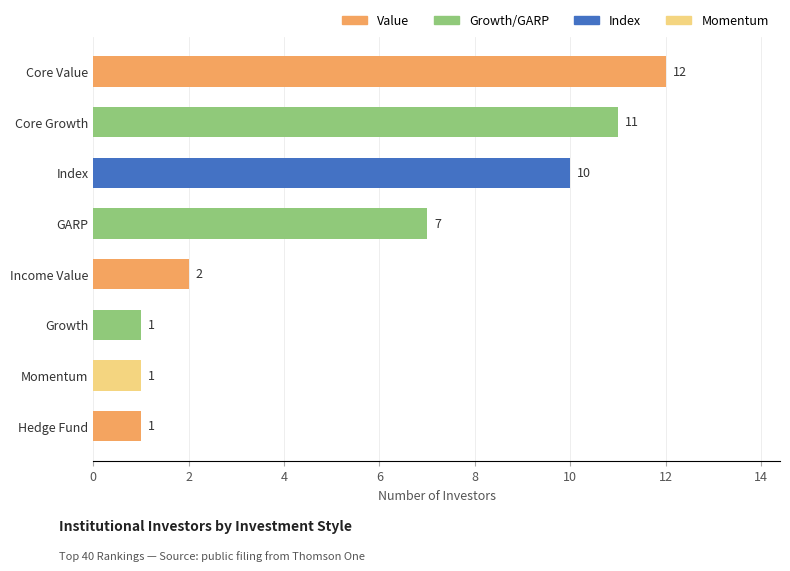

At which label is the value closest to 6?

GARP